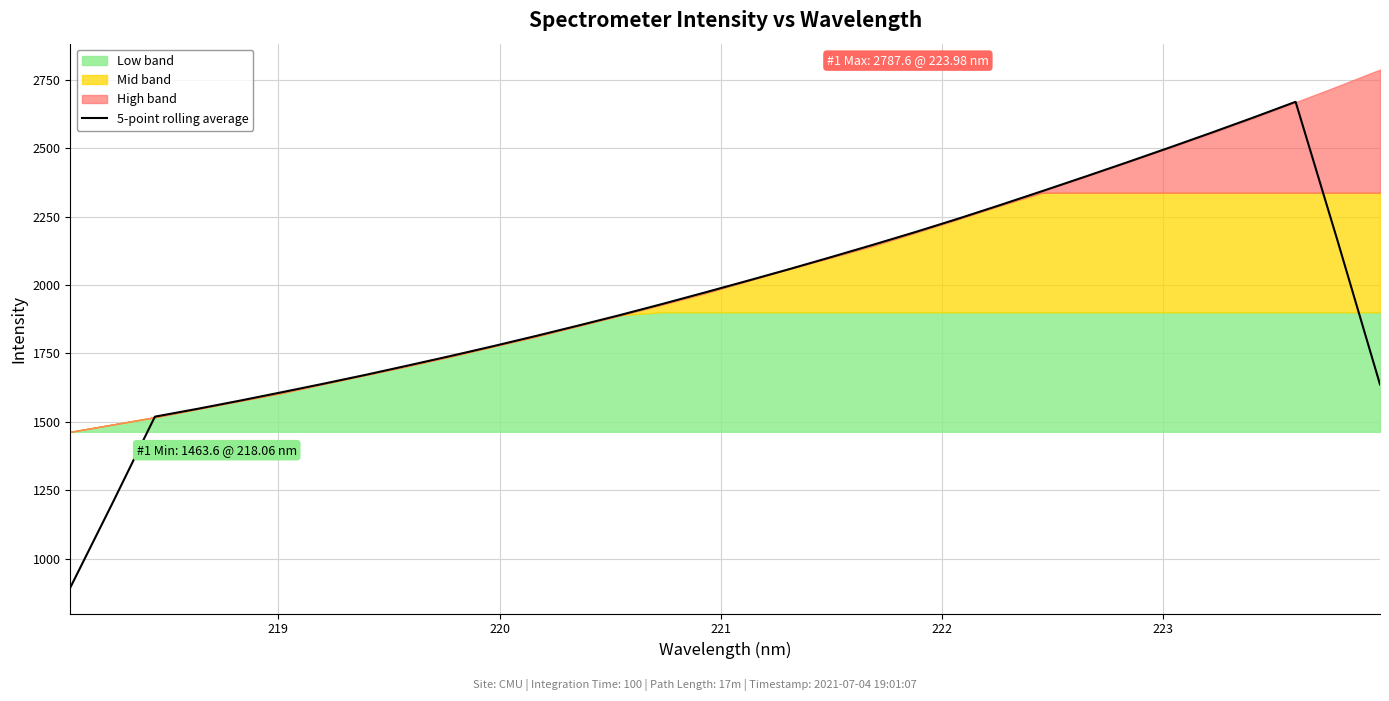

What is the greatest value displayed?

2669.7